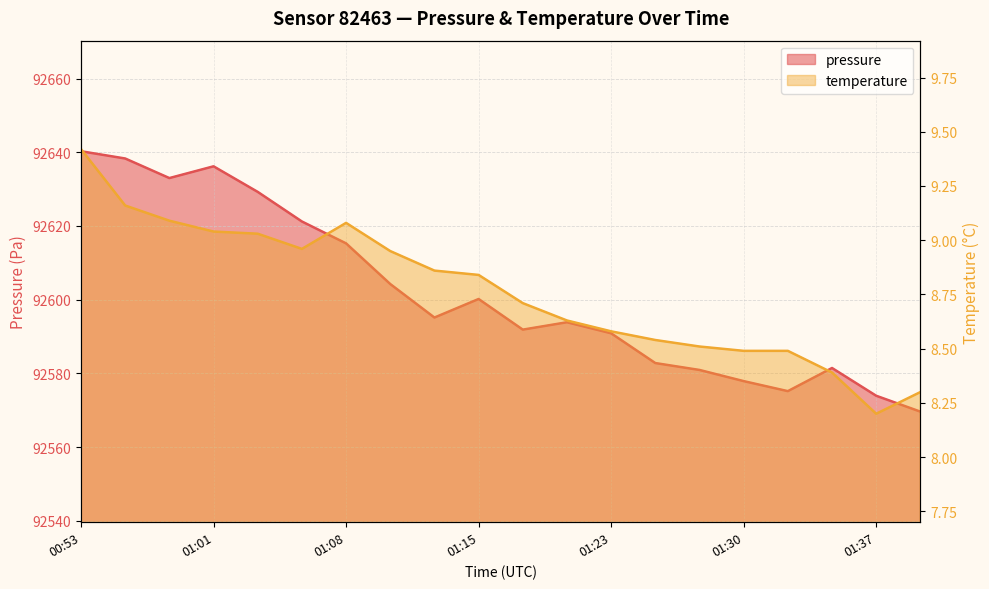

The temperature series shows 16.0 at 2024-03-23T01:06:09. True or false?

False